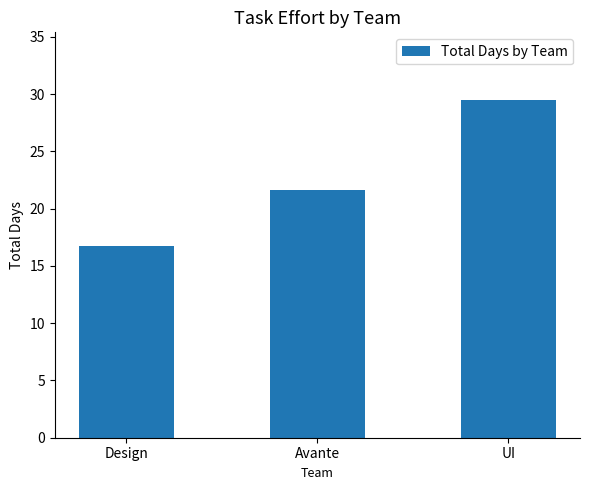

Reading left to right, list all the values displayed in this chart.

16.7	21.6	29.5